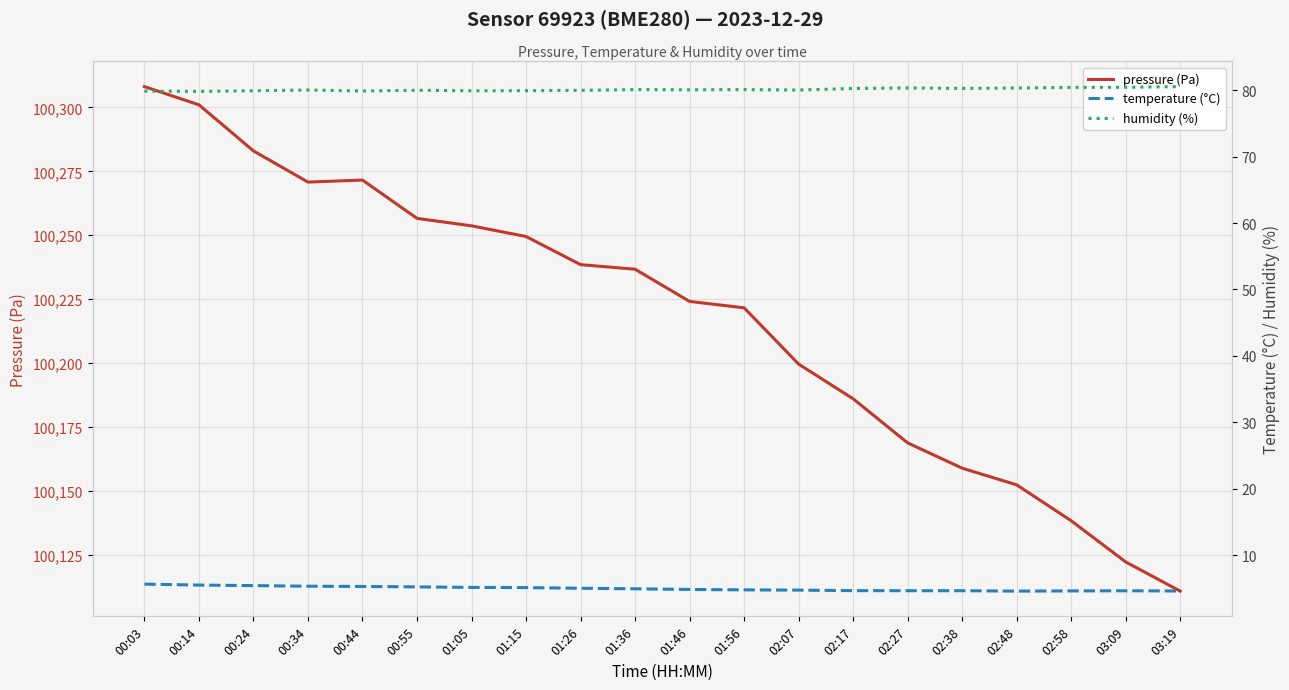

What is the total value across all series at 01:46?

100309.0